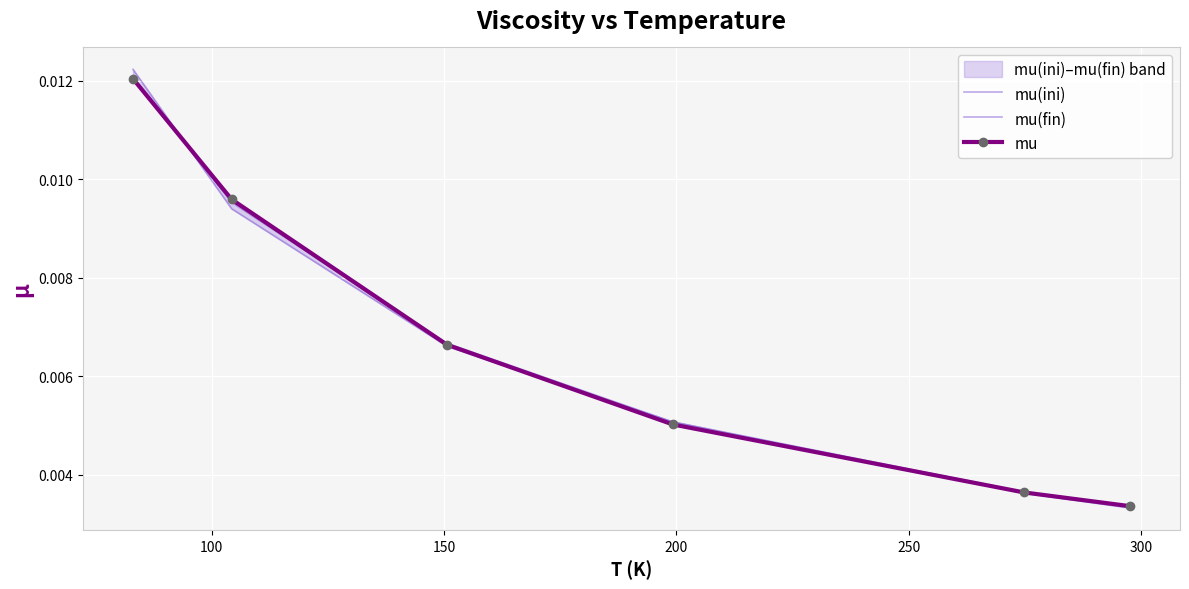

At how many categories does at least one series exceed 0?

6